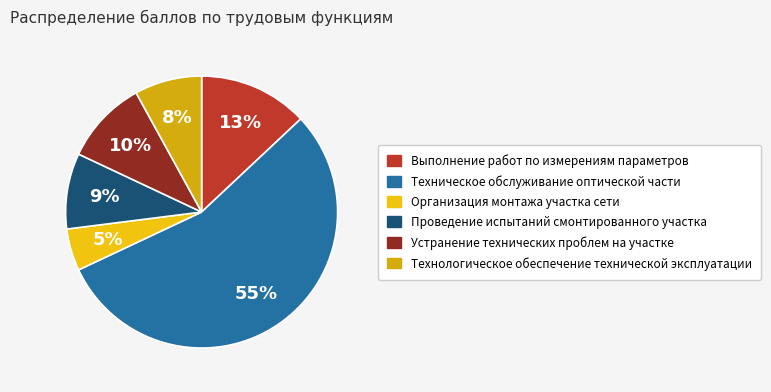

True or false: Организация монтажа участка сети accounts for 15% of the total.

False